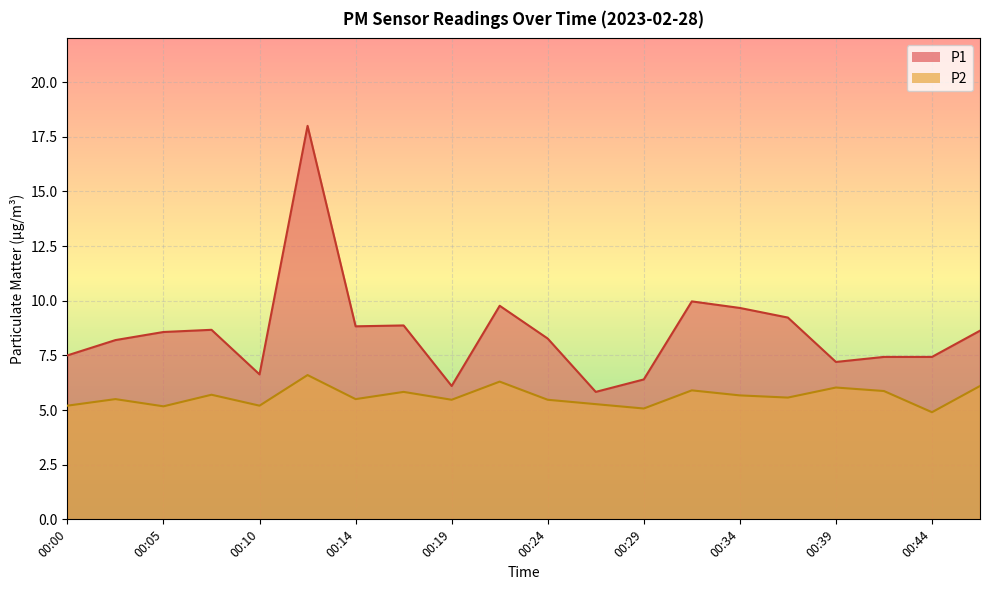

The P1 series shows 12.8 at 00:24. True or false?

False